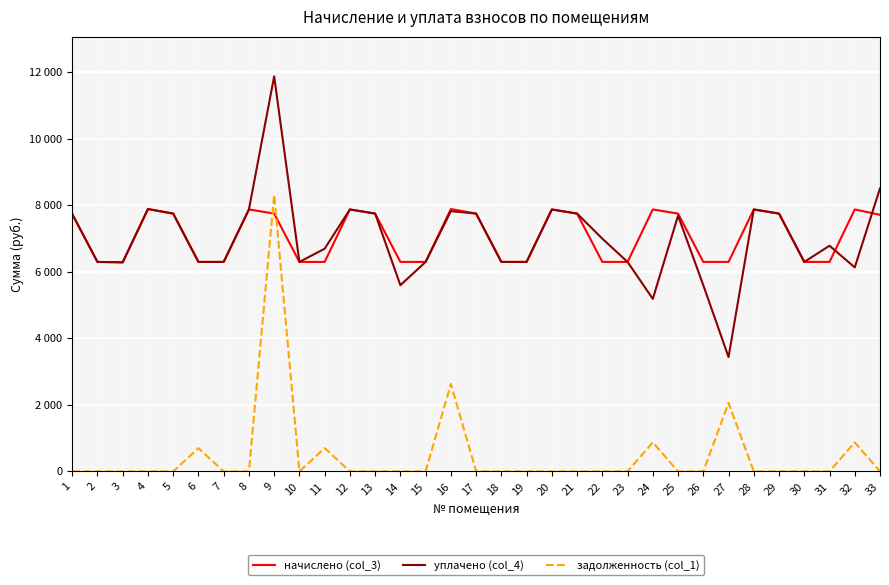

True or false: задолженность (col_1) and уплачено (col_4) cross at least once.

False